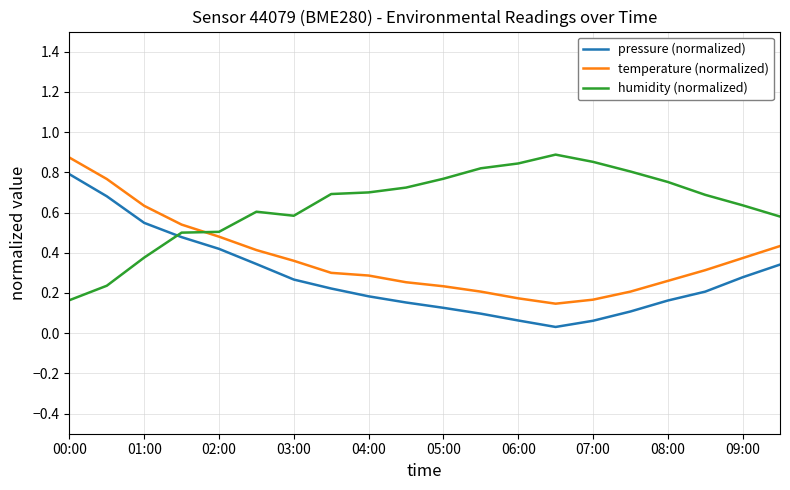

True or false: temperature (normalized) and humidity (normalized) intersect in this chart.

True